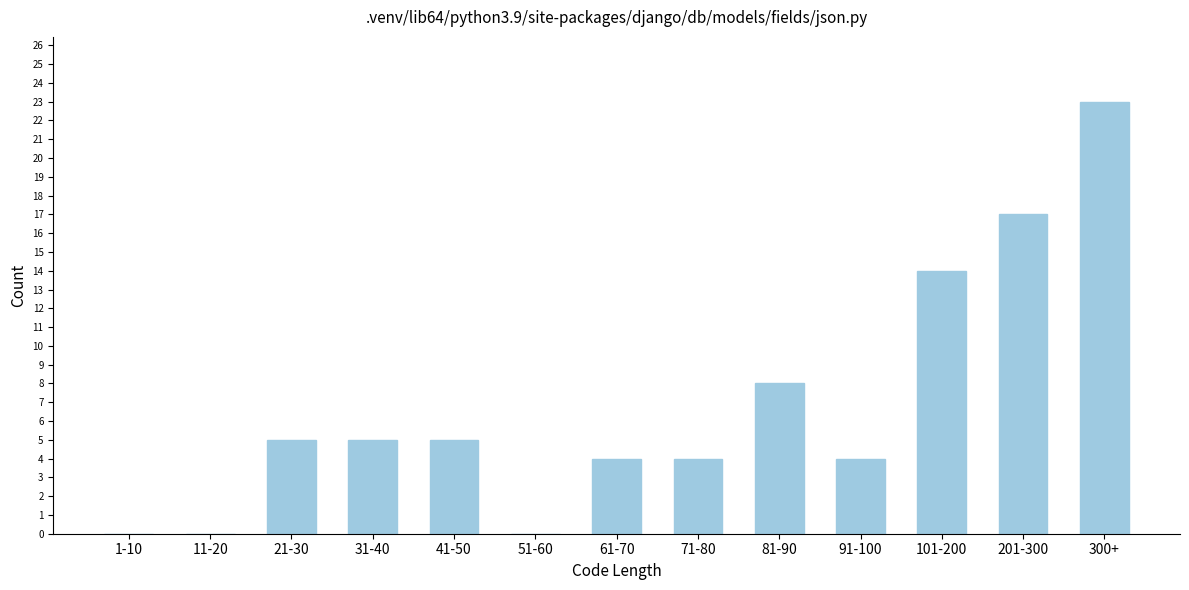

Reading left to right, extract all data points from this chart.

1-10=0	11-20=0	21-30=5	31-40=5	41-50=5	51-60=0	61-70=4	71-80=4	81-90=8	91-100=4	101-200=14	201-300=17	300+=23